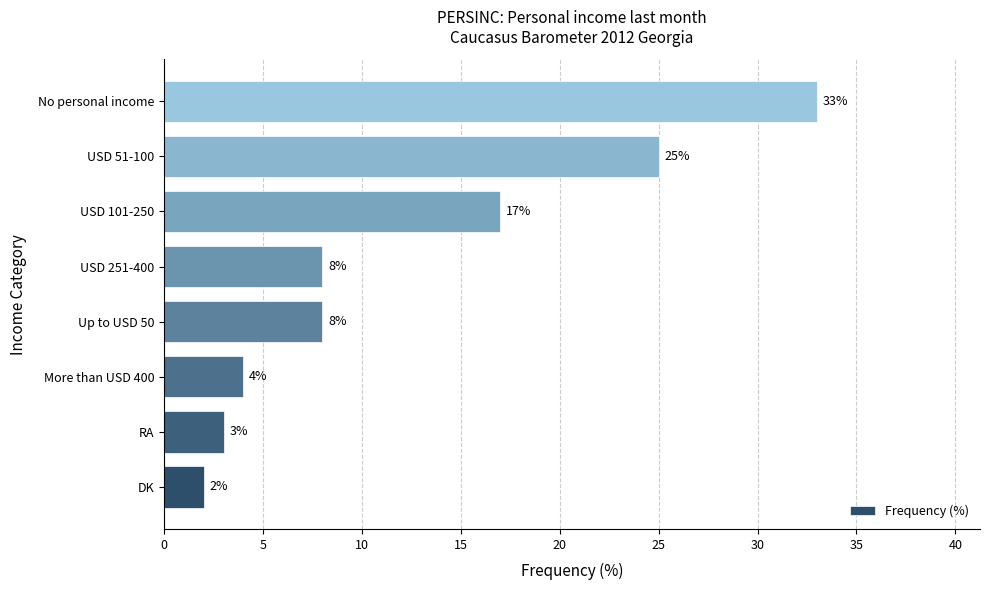

How many categories are shown in the chart?

8